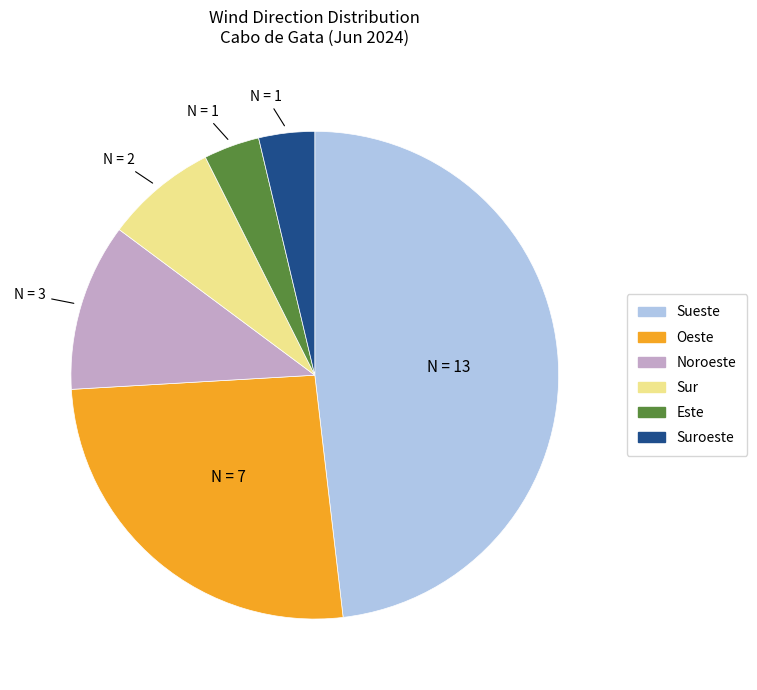

Does any single category account for the majority?

No